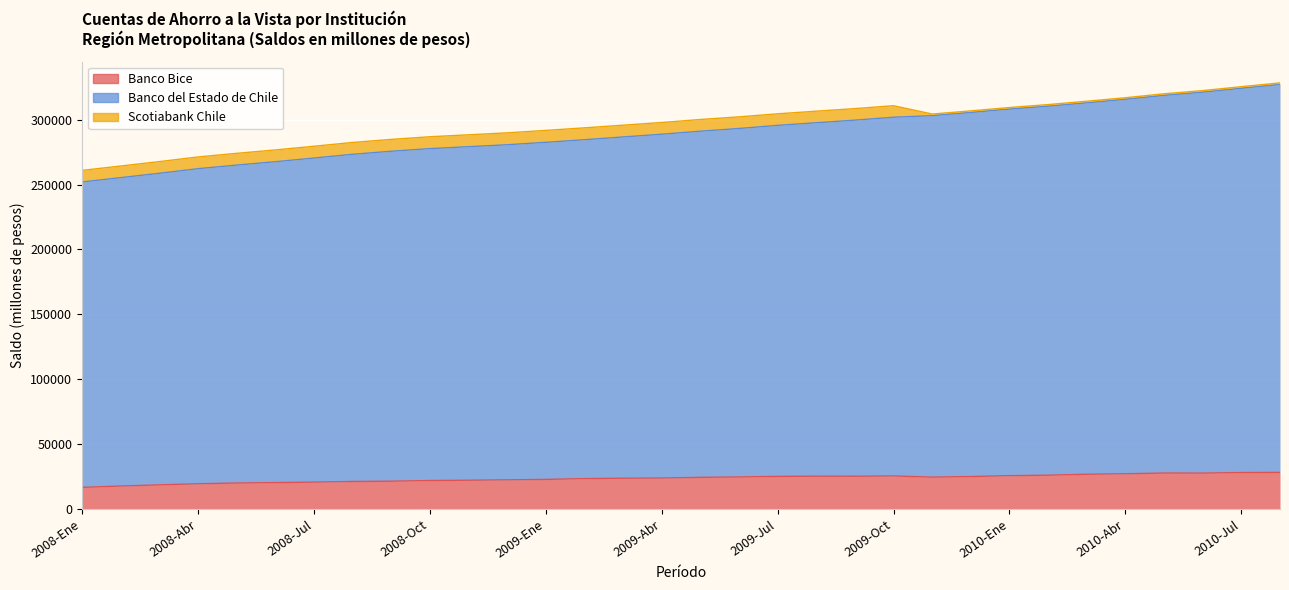

The value of Banco Bice at 2009-Oct is 9546. True or false?

False